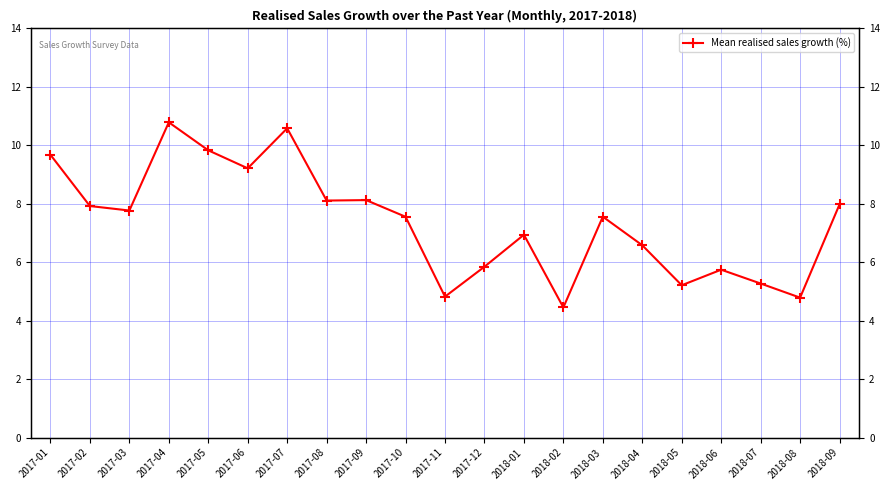

What is the approximate value at 2017-04?

10.8